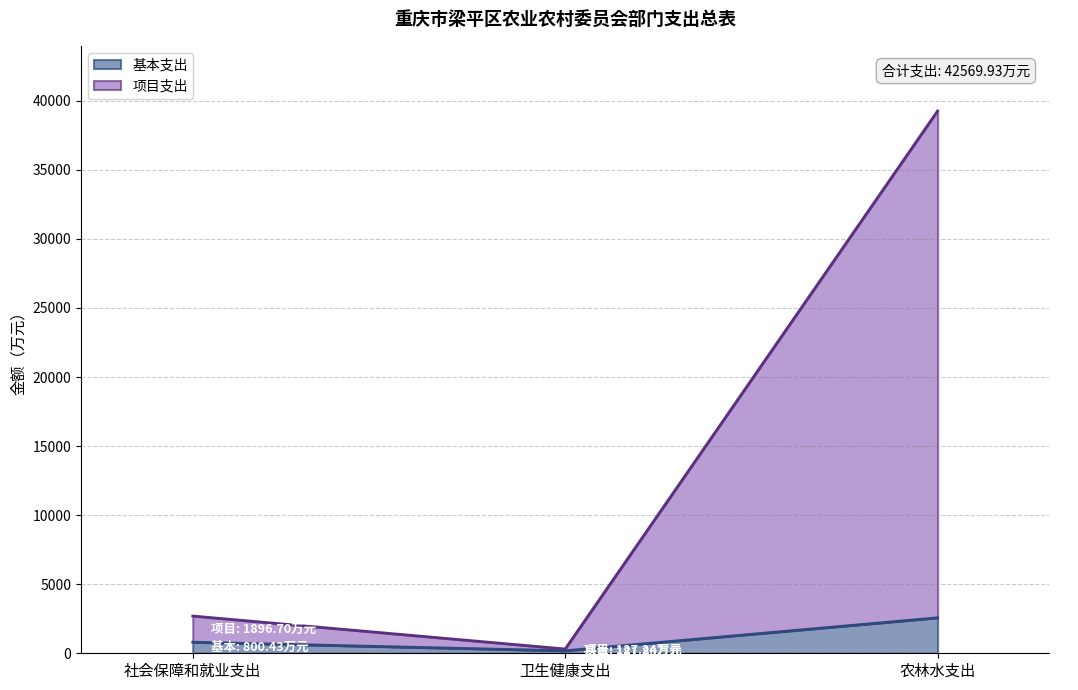

What is the label of the 1st point from the left?

社会保障和就业支出